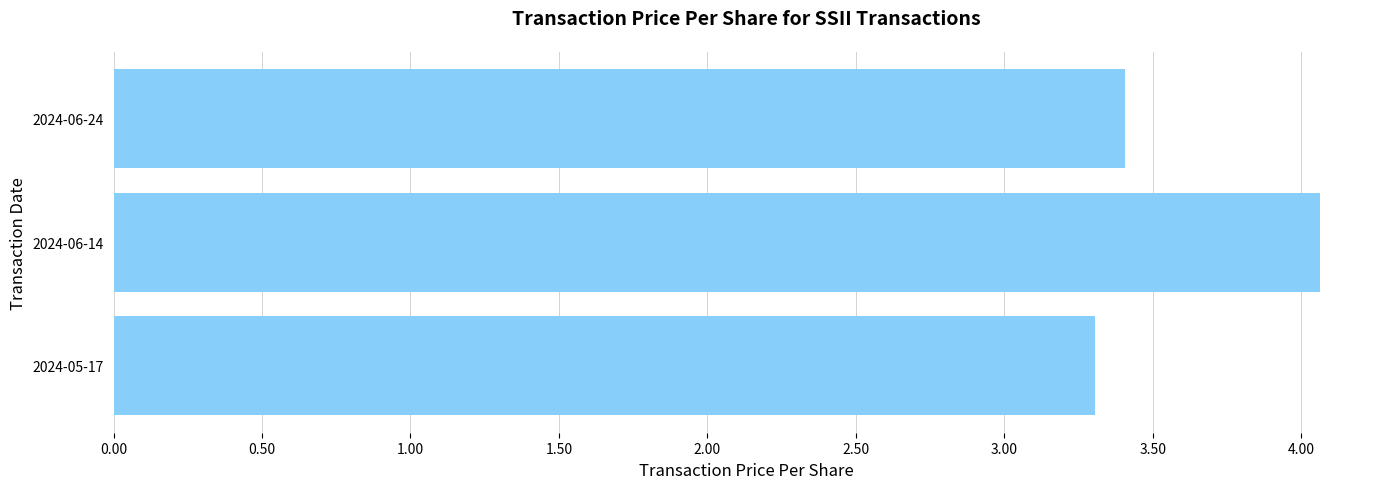

Rank the categories by value from highest to lowest.

2024-06-14, 2024-06-24, 2024-05-17